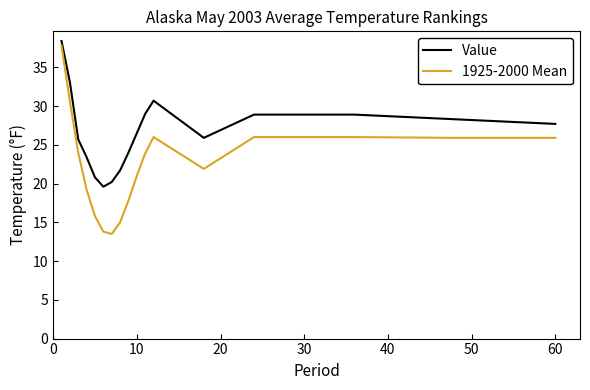

Which series has the largest total across all categories?

Value